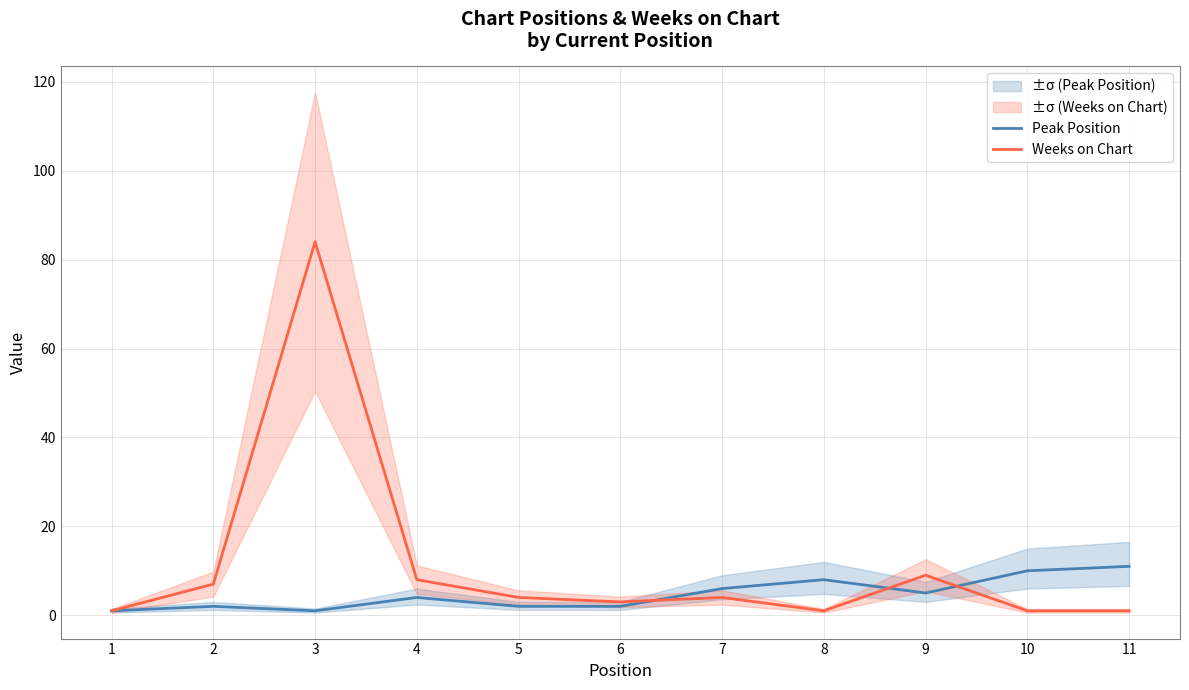

Reading left to right, list all the values displayed in this chart.

Peak Position: 1	2	1	4	2	2	6	8	5	10	11
Weeks on Chart: 1	7	84	8	4	3	4	1	9	1	1